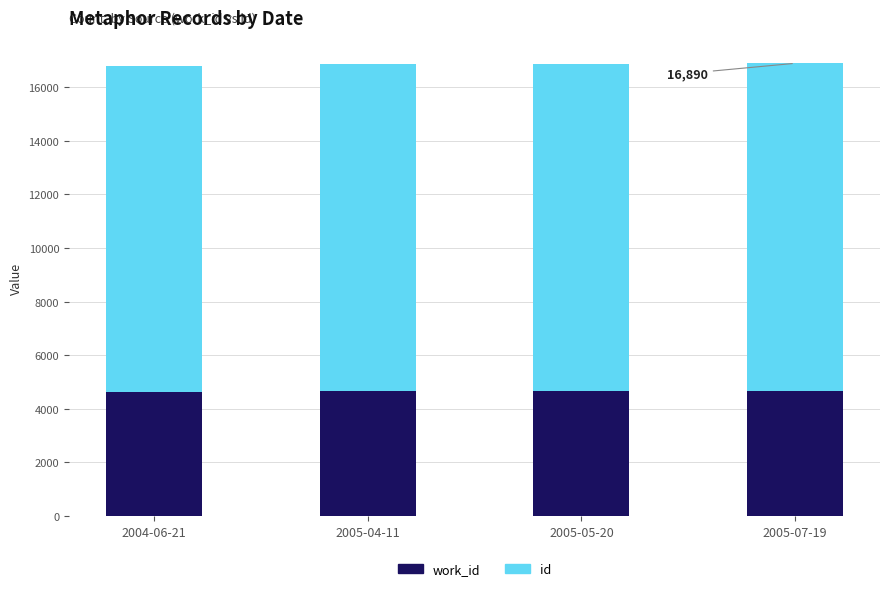

Which has a higher value, 2005-07-19 or 2005-04-11?

2005-07-19